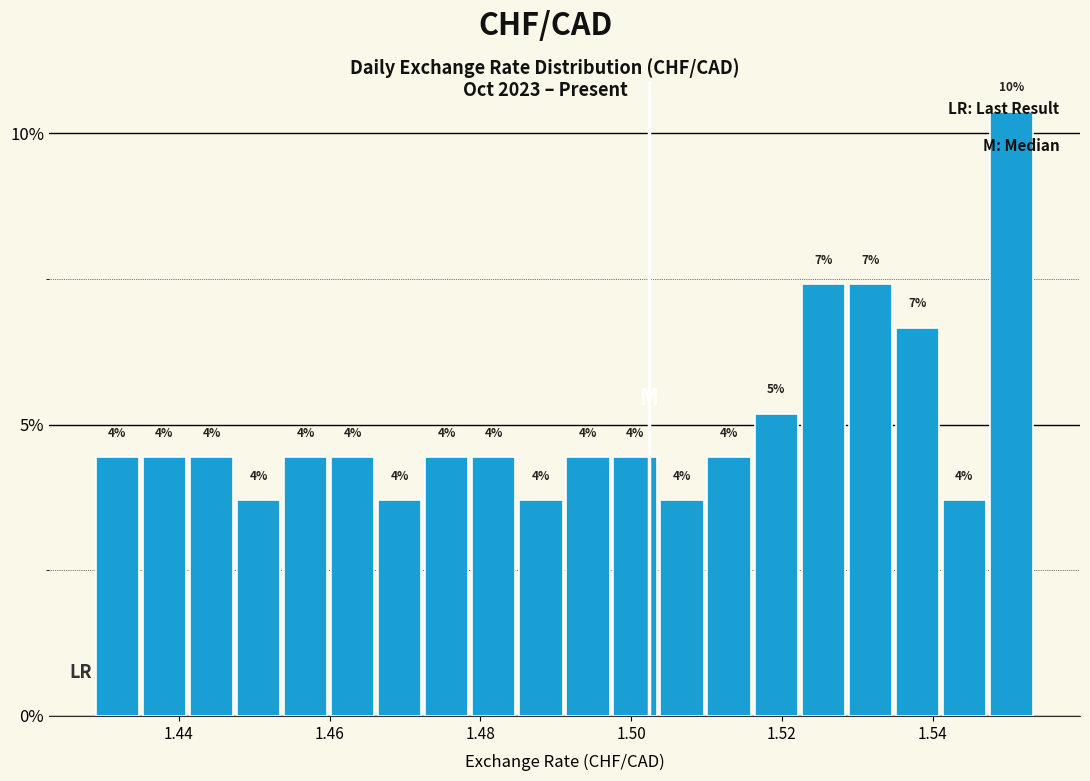

Read against the x-axis, roughly where is the centre of the tallest bar?

1.550